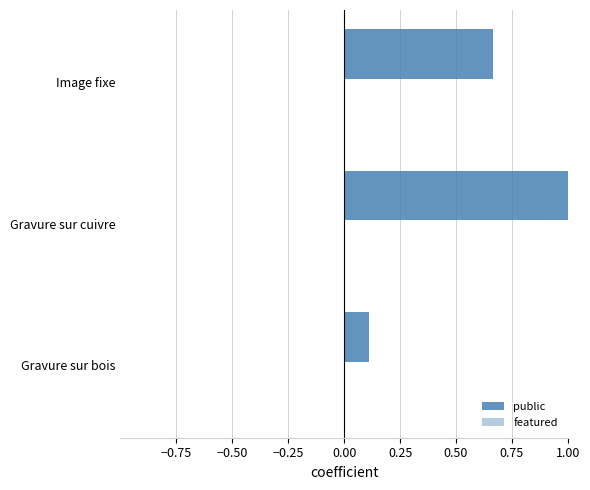

What is the sum of all featured values?

1.0